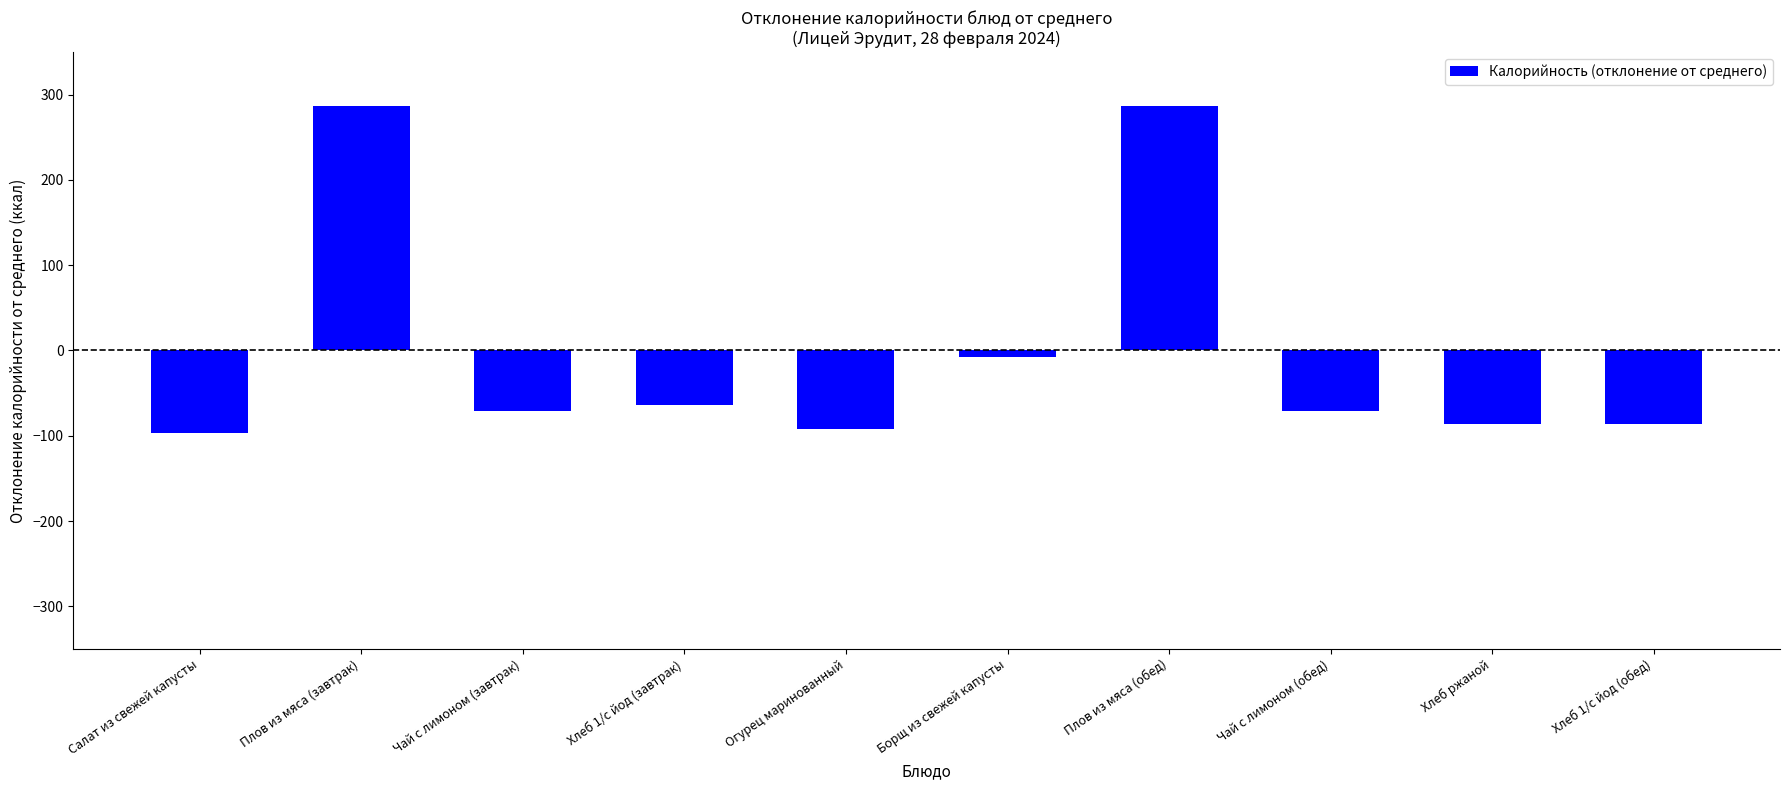

Reading left to right, what are all the values shown in this chart?

-97.0	286.4	-70.4	-63.6	-92.2	-7.9	286.4	-70.4	-85.6	-85.6